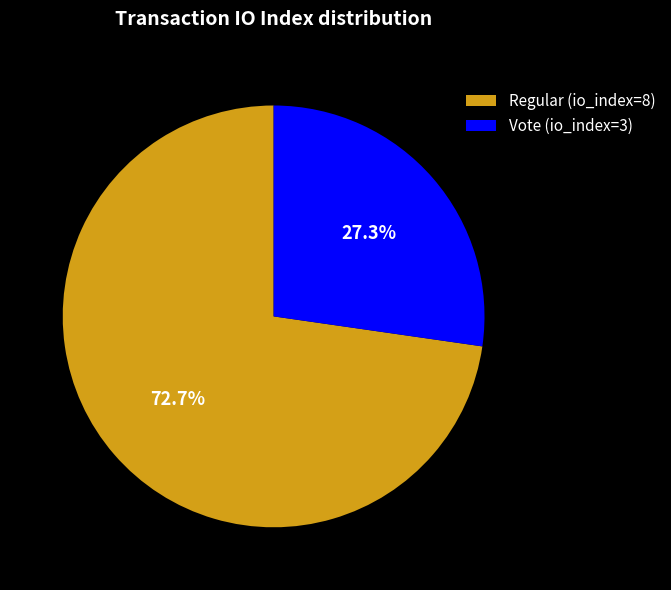

Rank the categories by value from highest to lowest.

Regular (io_index=8), Vote (io_index=3)